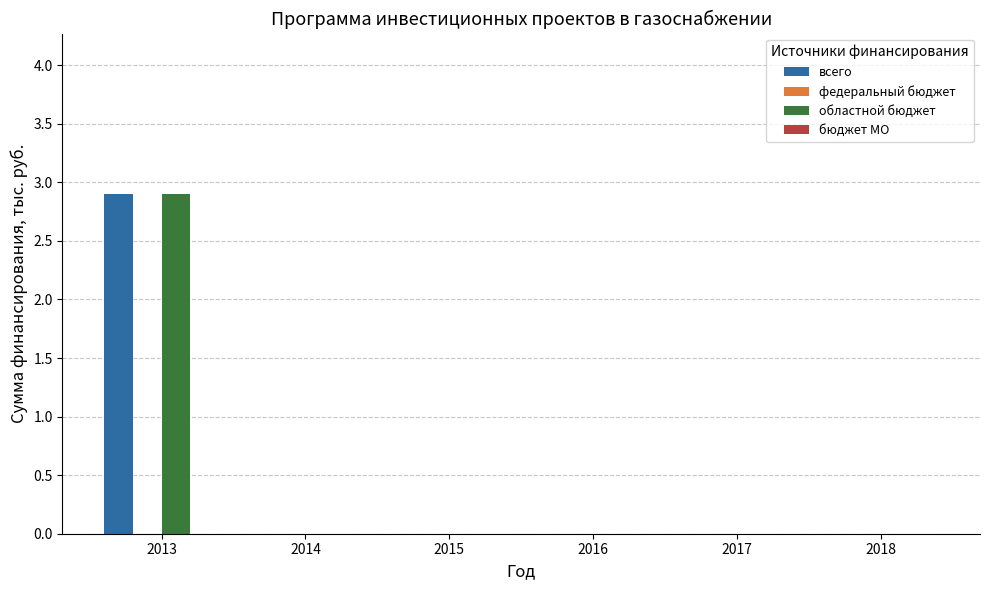

Reading right to left, what are all the values shown in this chart?

всего: 2018=0.0	2017=0.0	2016=0.0	2015=0.0	2014=0.0	2013=2.9
областной бюджет: 2018=0.0	2017=0.0	2016=0.0	2015=0.0	2014=0.0	2013=2.9